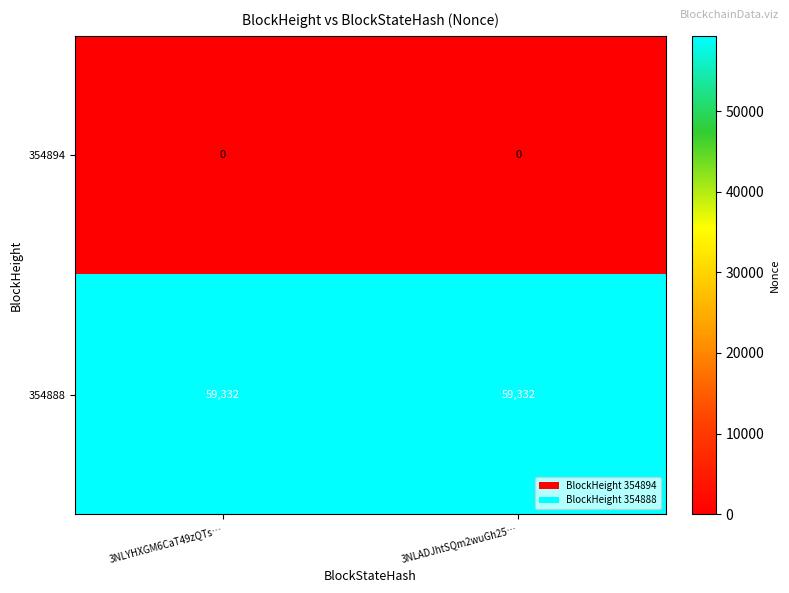

Reading right to left, what are all the values shown in this chart?

354894: 0	0
354888: 59332	59332